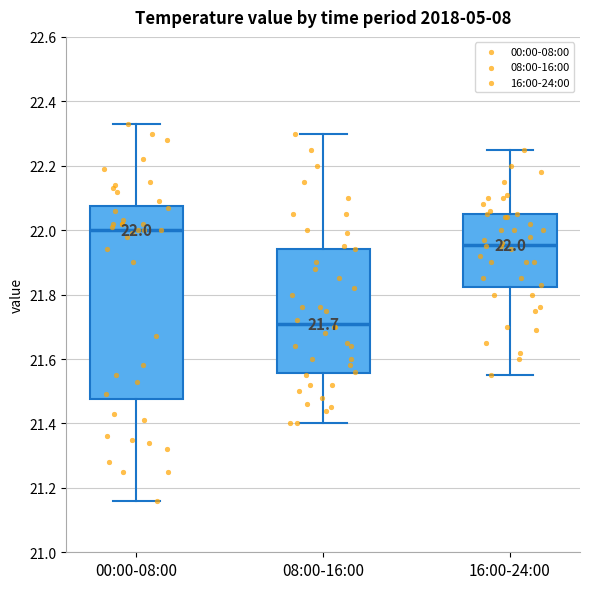

Which box's median line is the lowest?

08:00-16:00